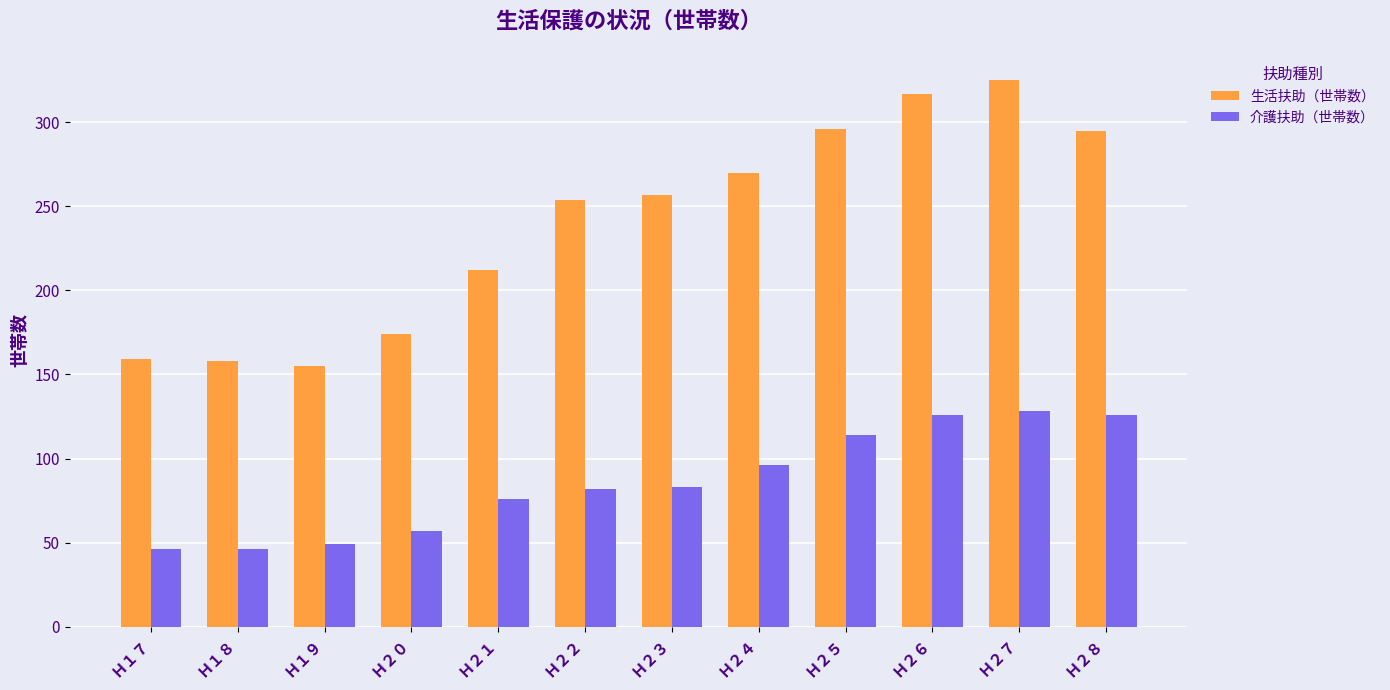

What is the spread (max minus min) of values at Ｈ２５?

182